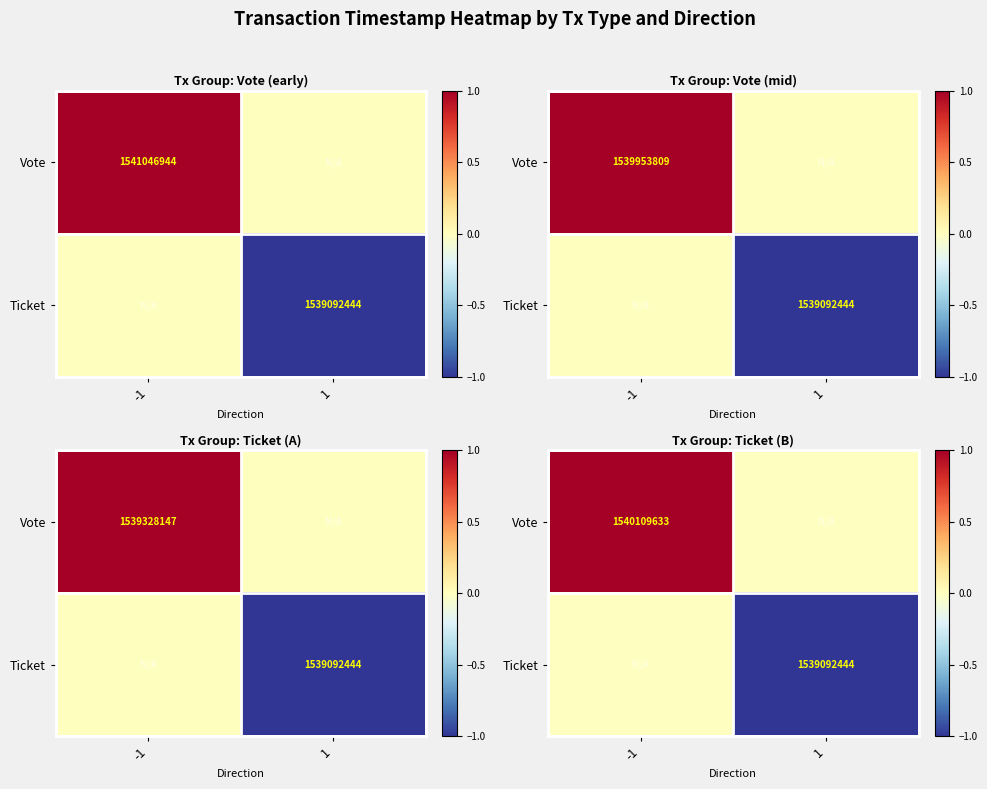

At which category is the sum across all series the highest?

-1